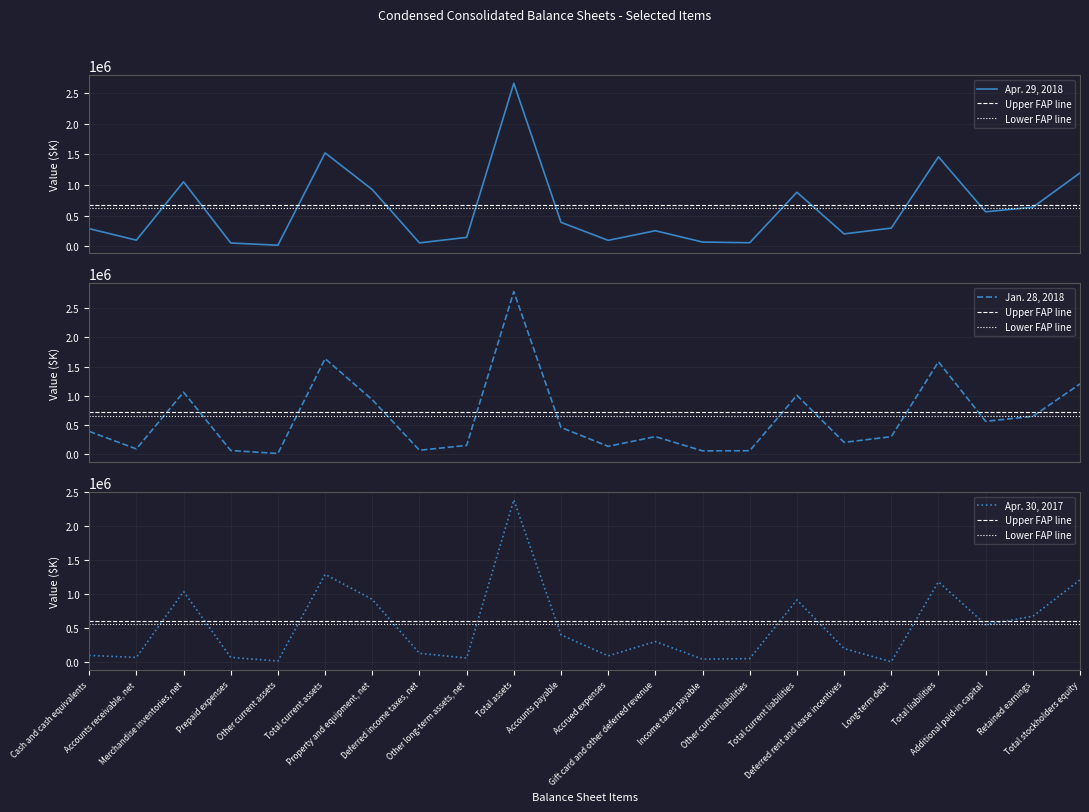

How many values in the Jan. 28, 2018 series exceed 390136?

10